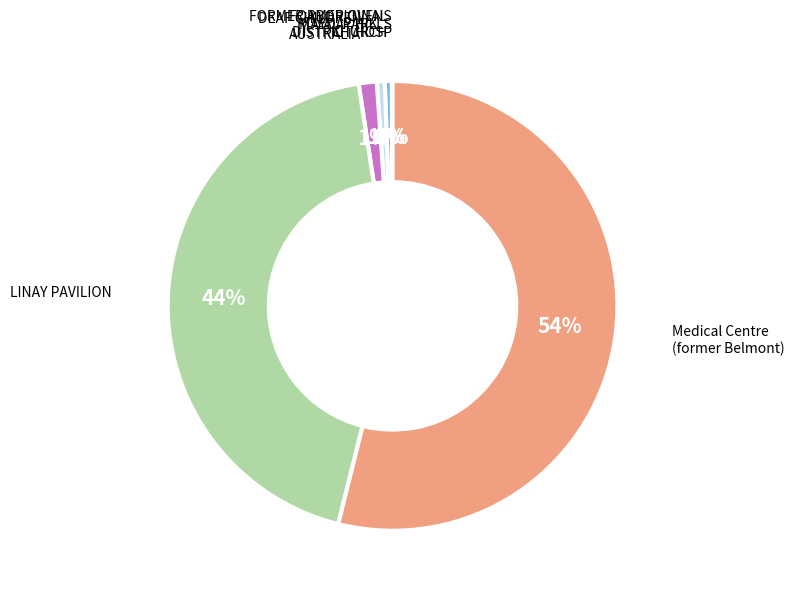

The Medical Centre (former Belmont) slice represents 61% of the pie. True or false?

False